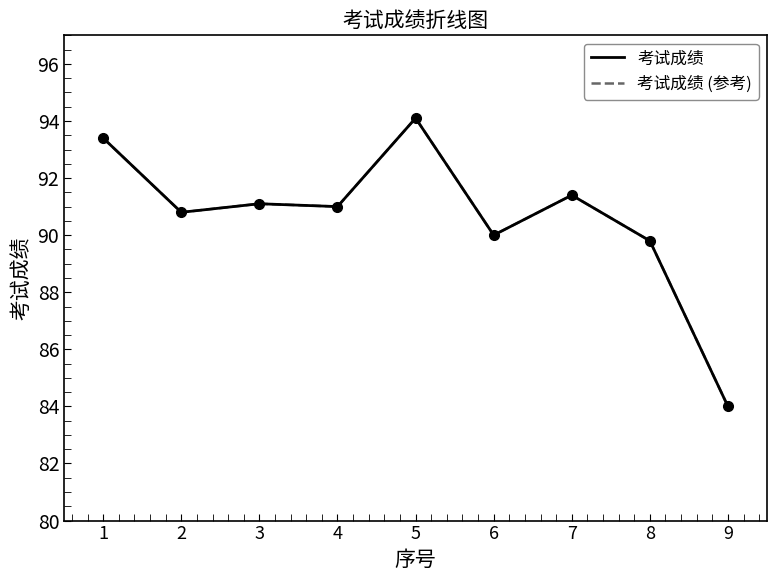

Where is 考试成绩 (参考) nearest to the value 89?

8